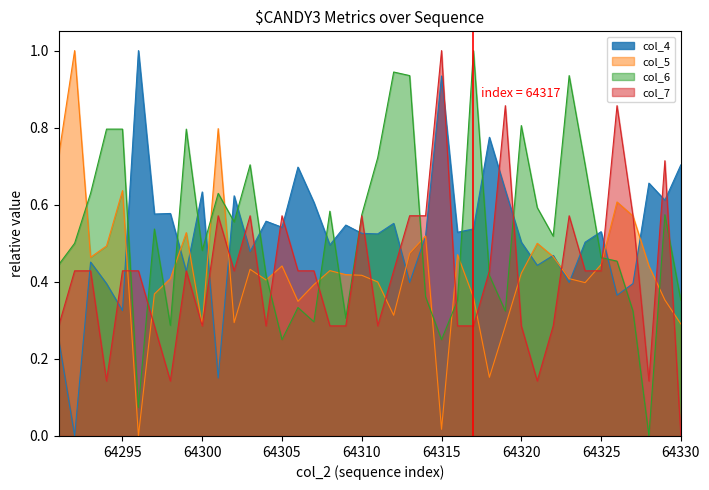

Does the chart have visible grid lines?

No